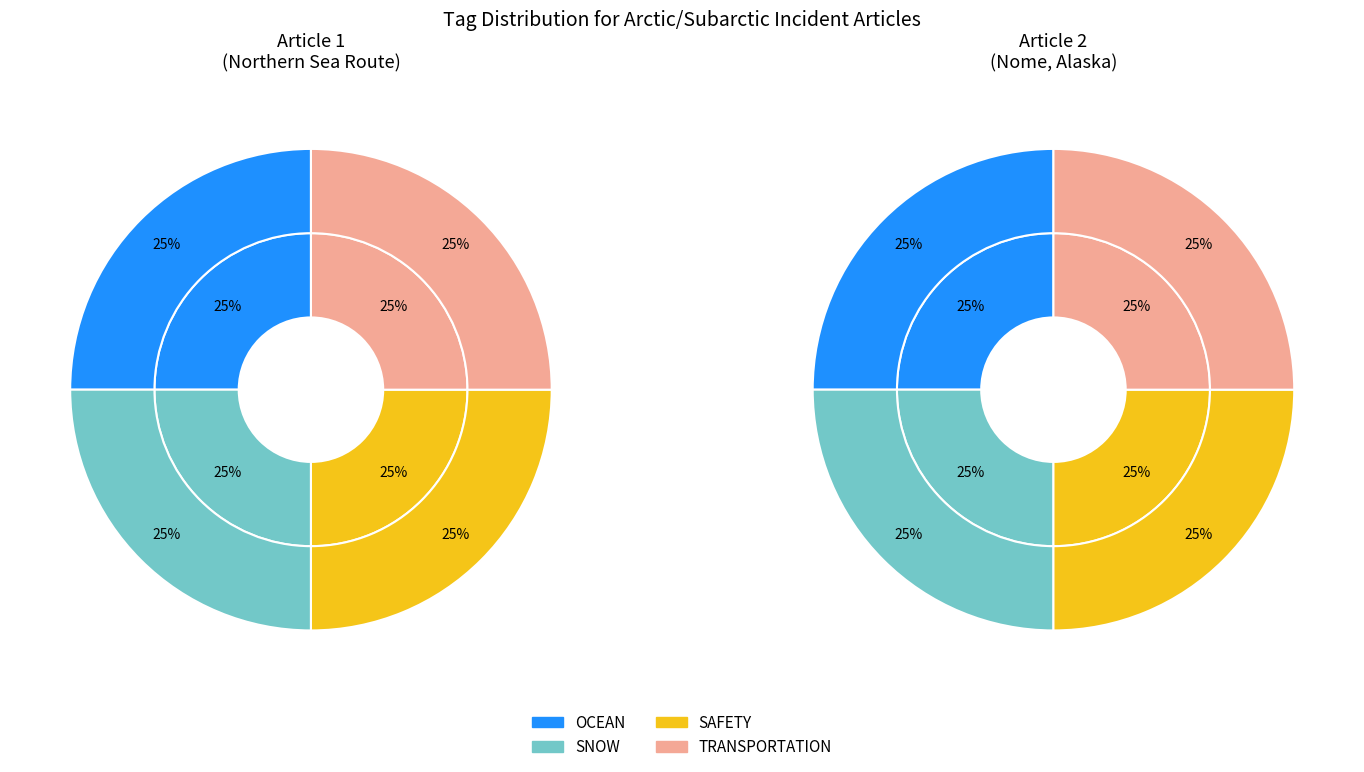

To the nearest percent, what portion does Northern Sea Route represent?

50%